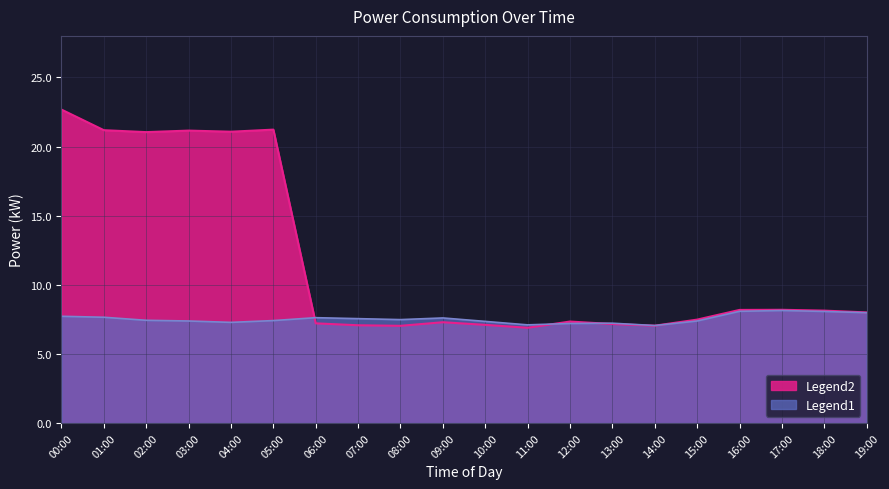

At which category does power_avg reach its first local valley?

04:00